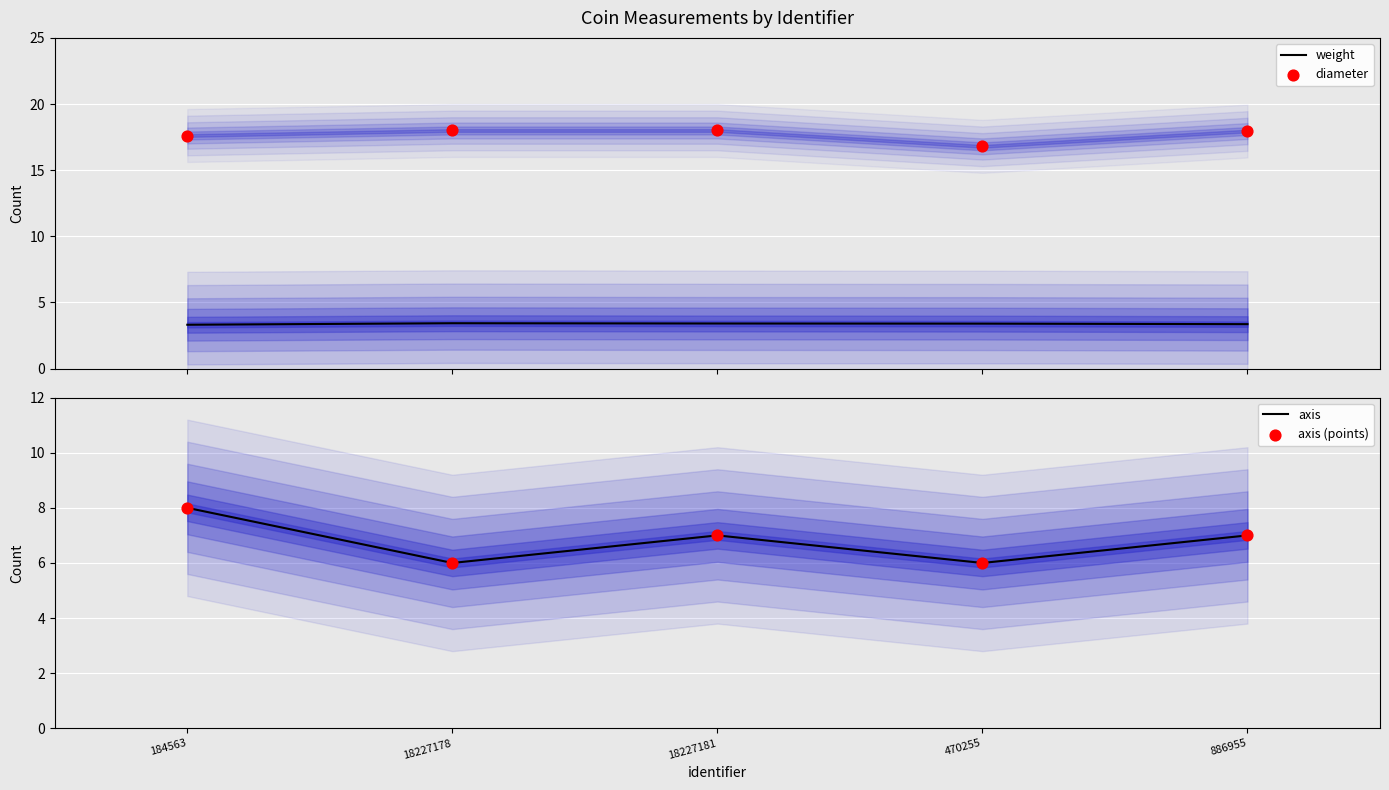

What are all the series names shown in the legend?

weight, diameter, axis, axis (points)